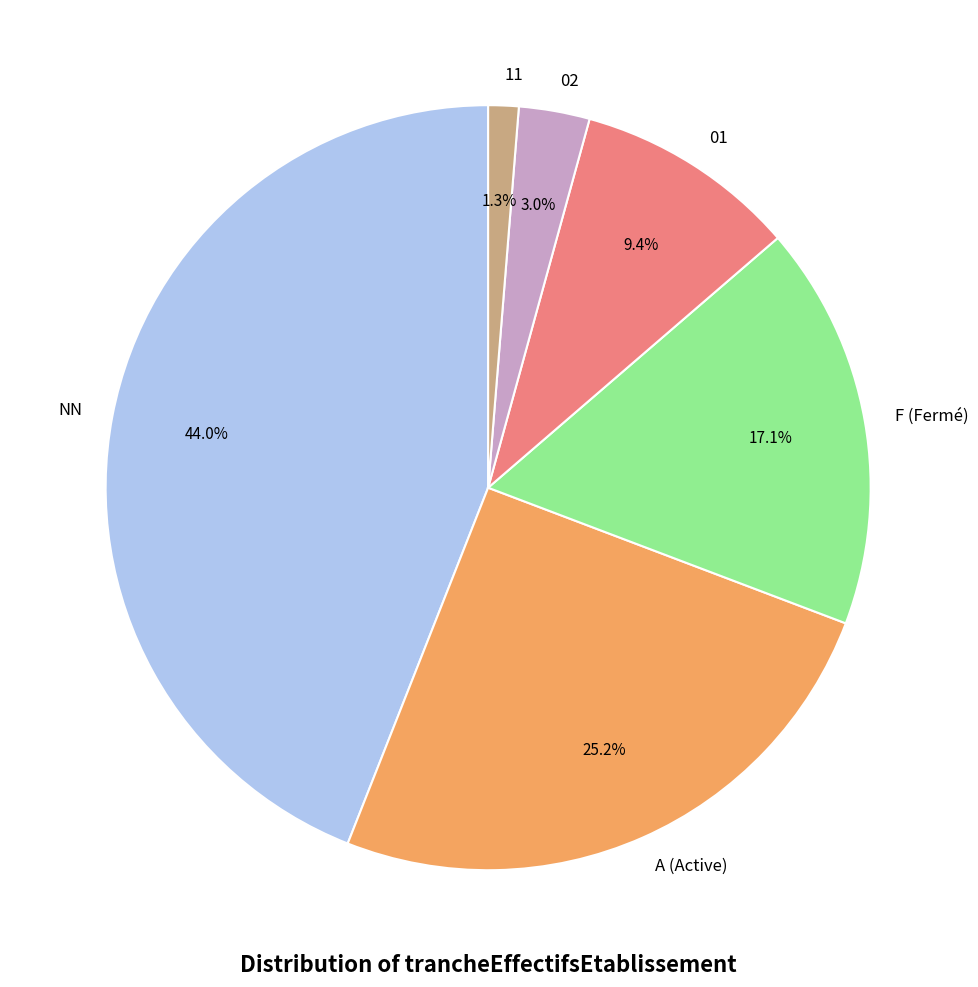

Rank the categories by value from highest to lowest.

NN, A, F, 01, 02, 11